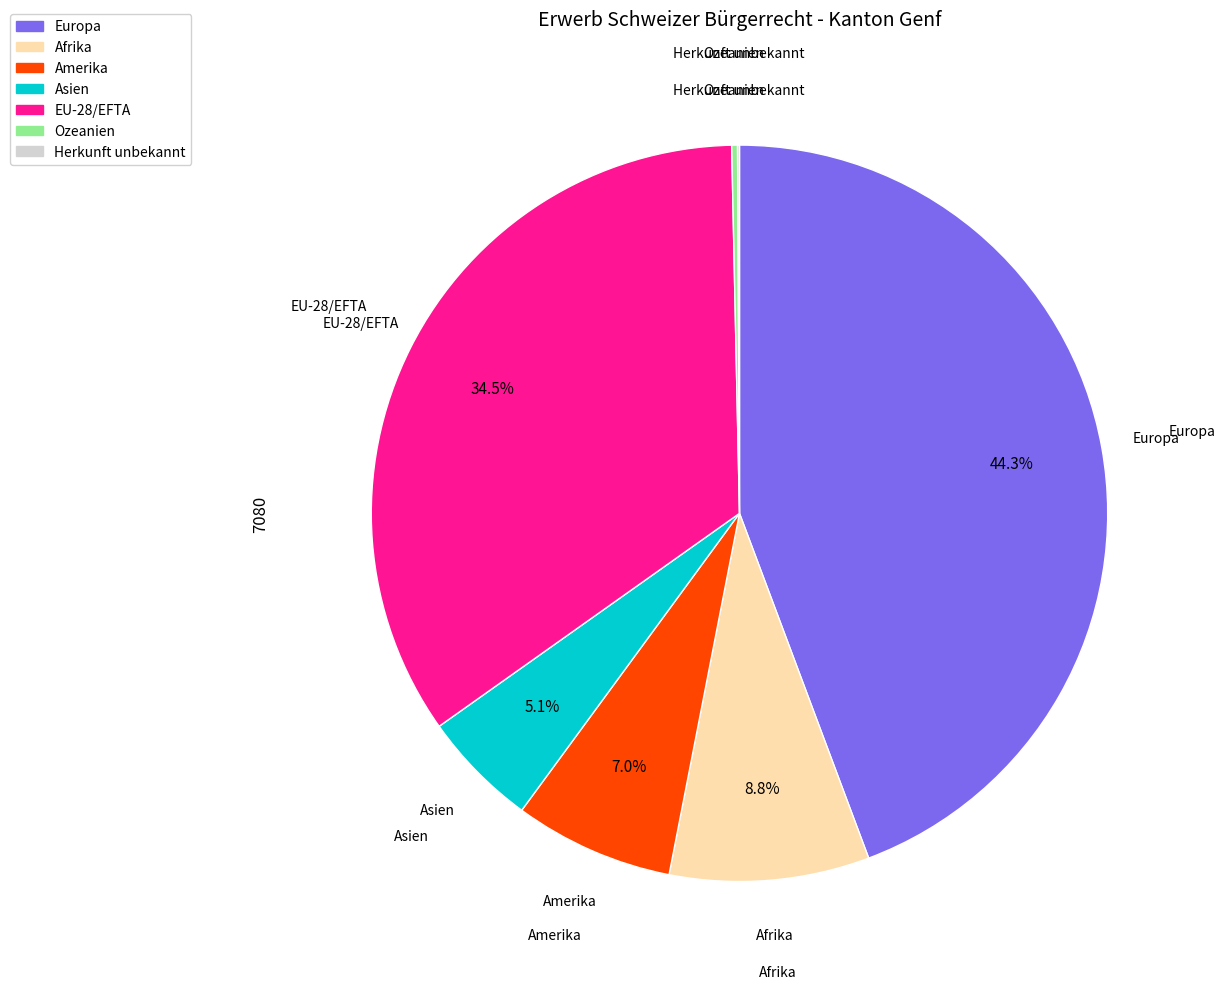

Which slice is the largest?

Europa